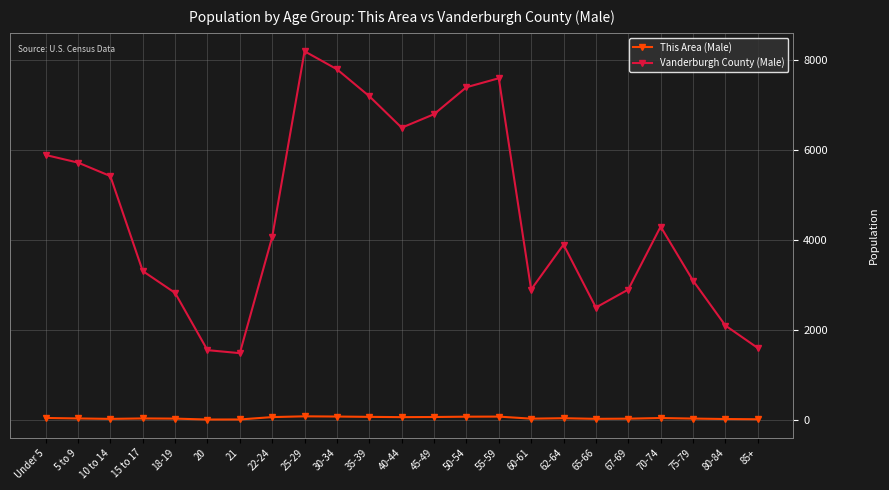

Does the chart display data point markers on the line(s)?

Yes